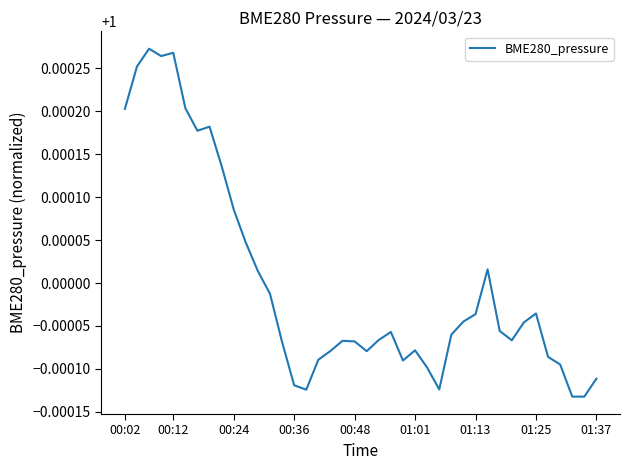

Reading left to right, extract all data points from this chart.

1.0	1.0	1.0	1.0	1.0	1.0	1.0	1.0	1.0	1.0	1.0	1.0	1.0	1.0	1.0	1.0	1.0	1.0	1.0	1.0	1.0	1.0	1.0	1.0	1.0	1.0	1.0	1.0	1.0	1.0	1.0	1.0	1.0	1.0	1.0	1.0	1.0	1.0	1.0	1.0